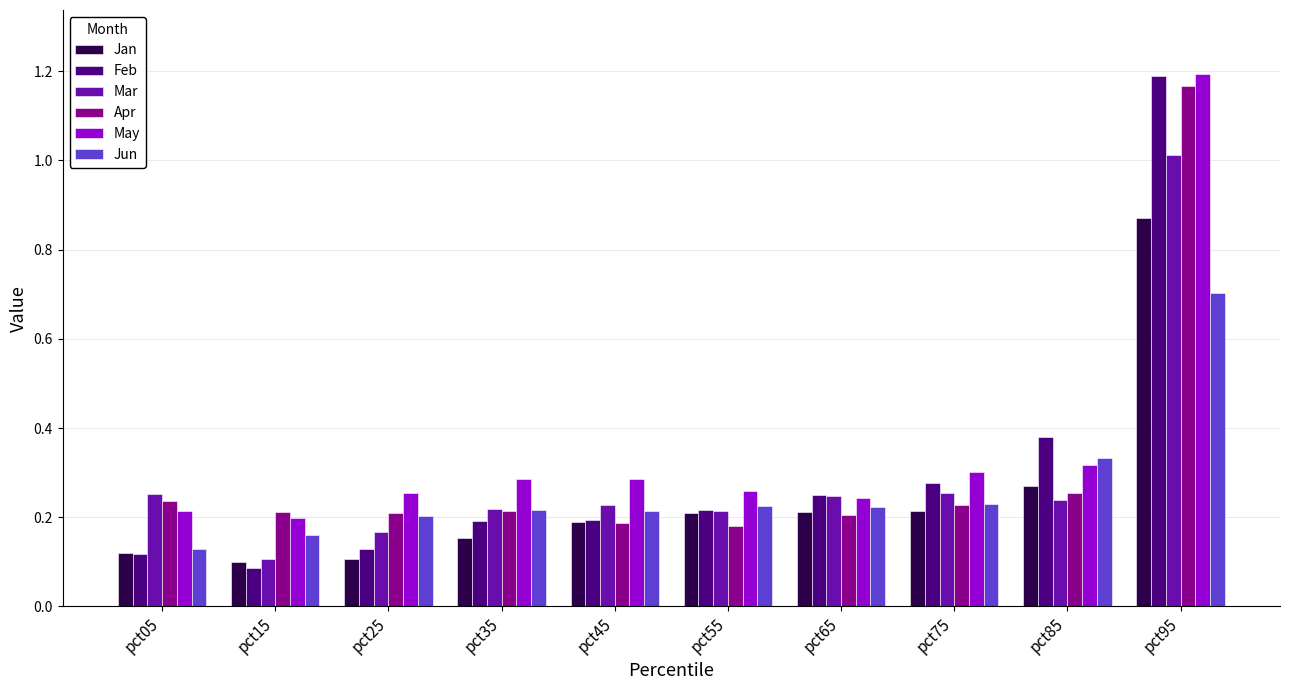

How many bars are there in each group?

6